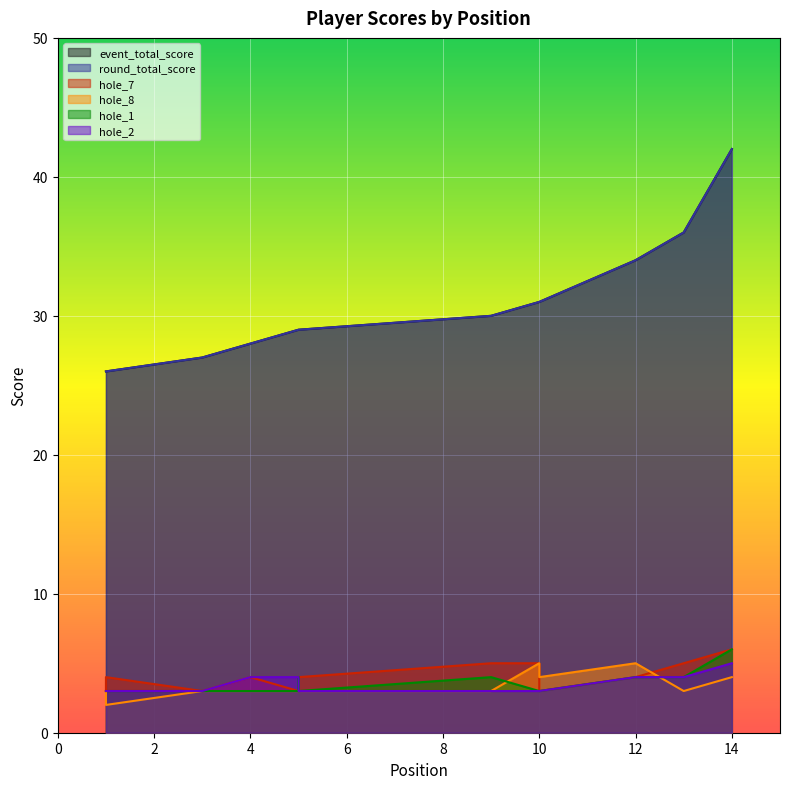

The event_total_score series shows 34 at 12. True or false?

True